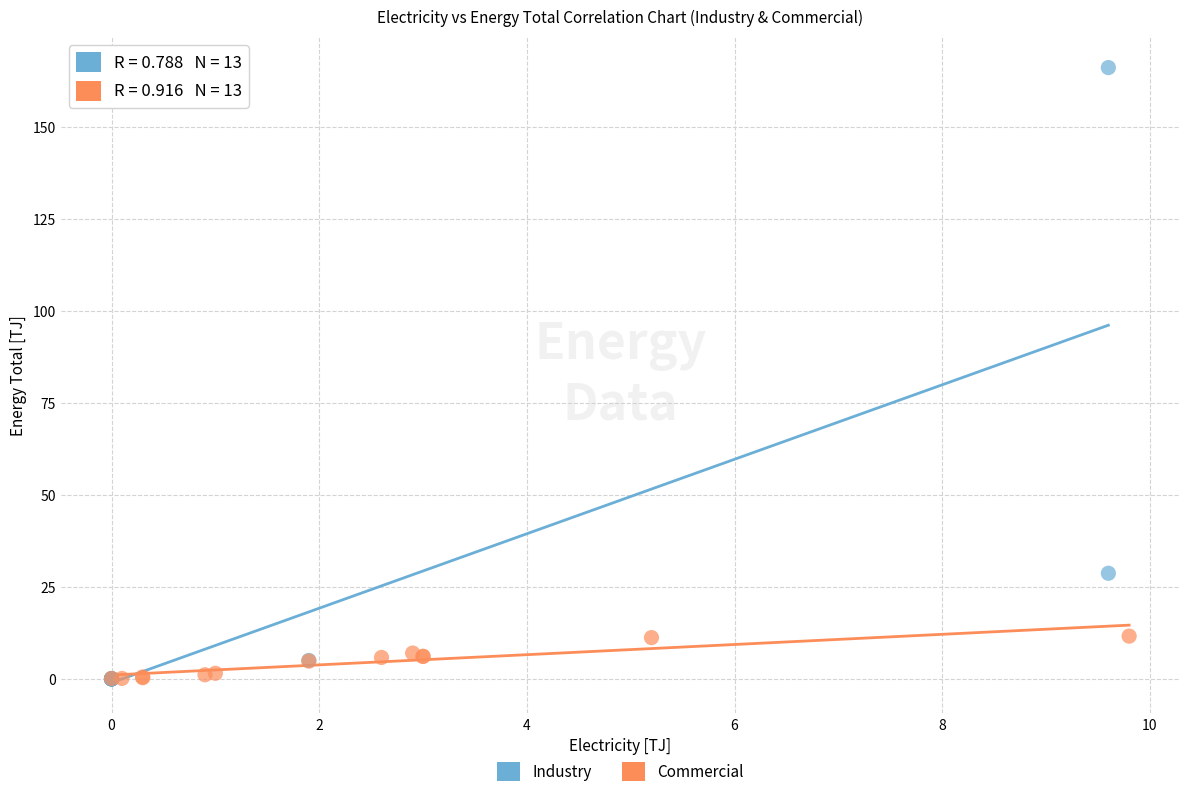

Which series contains the highest Y value?

Industry